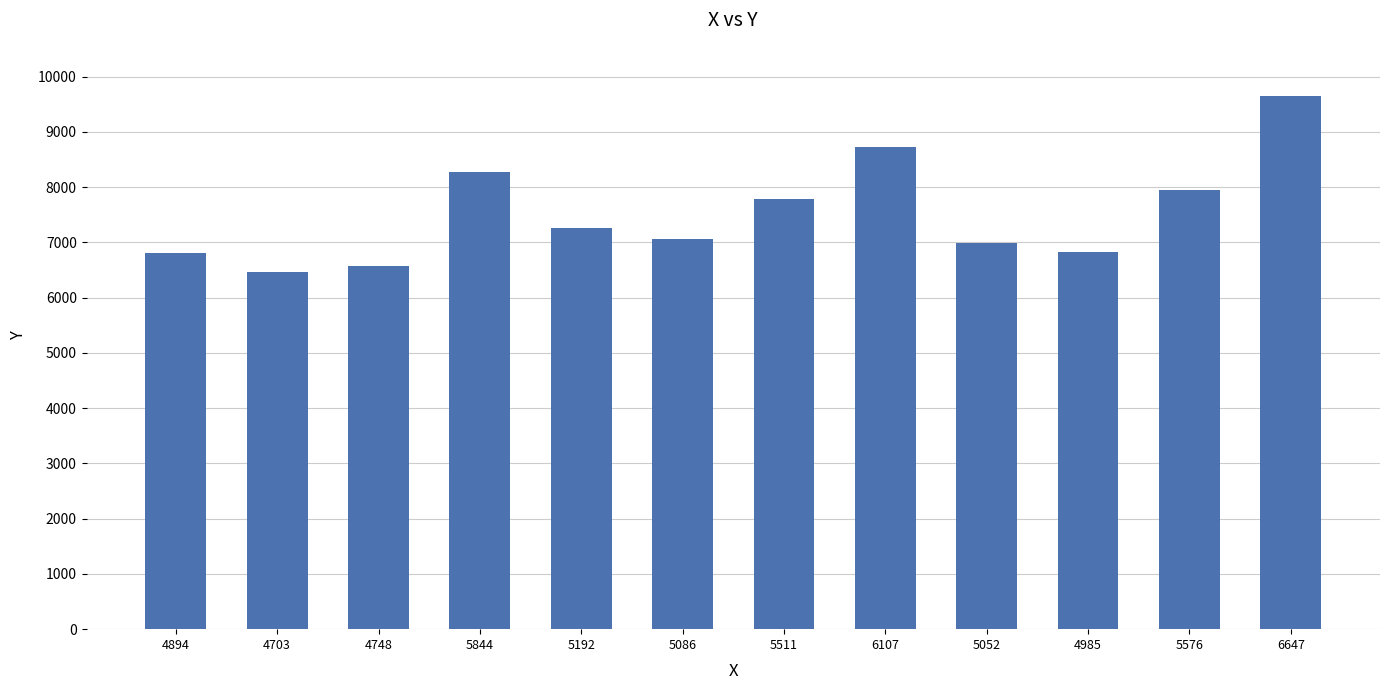

Which category has the highest value across all series?

6647